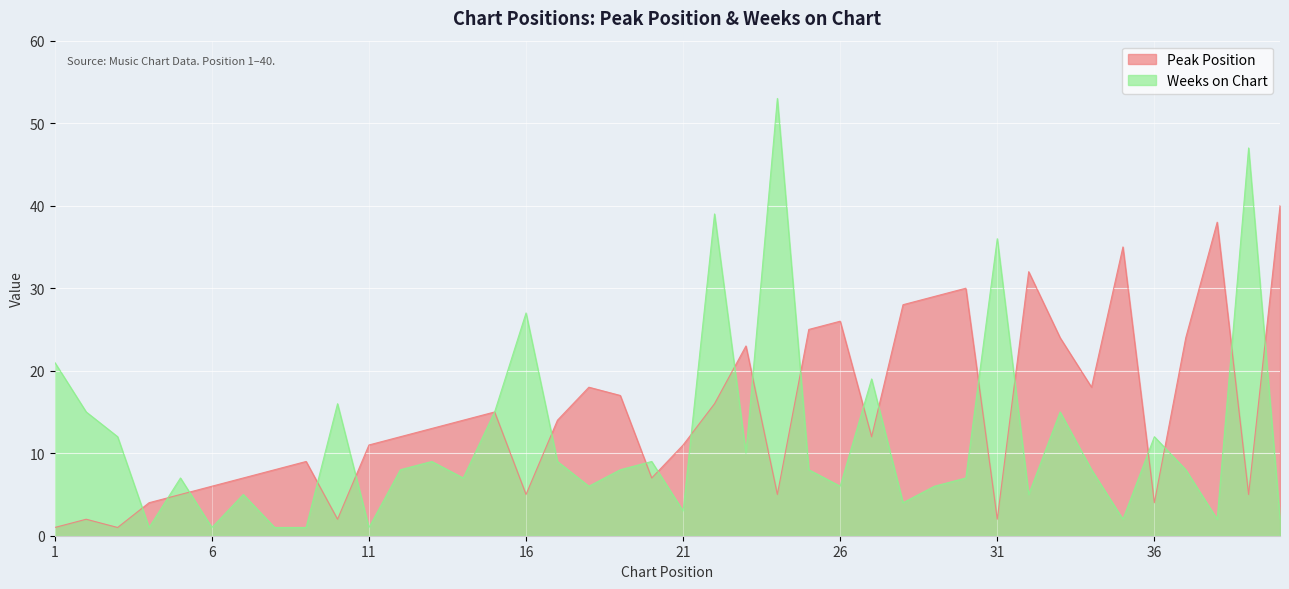

Rank the categories by Weeks on Chart value from highest to lowest.

24, 39, 22, 31, 16, 1, 27, 10, 2, 15, 33, 3, 36, 23, 13, 17, 20, 12, 19, 25, 34, 37, 5, 14, 30, 18, 26, 29, 7, 32, 28, 21, 35, 38, 40, 4, 6, 8, 9, 11